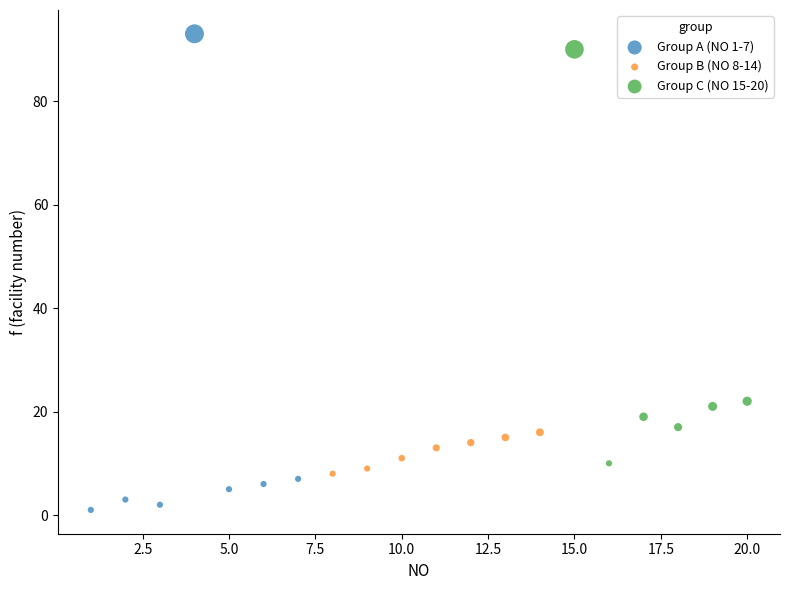

Which series has the largest Y range (max minus min)?

Group A (NO 1-7)